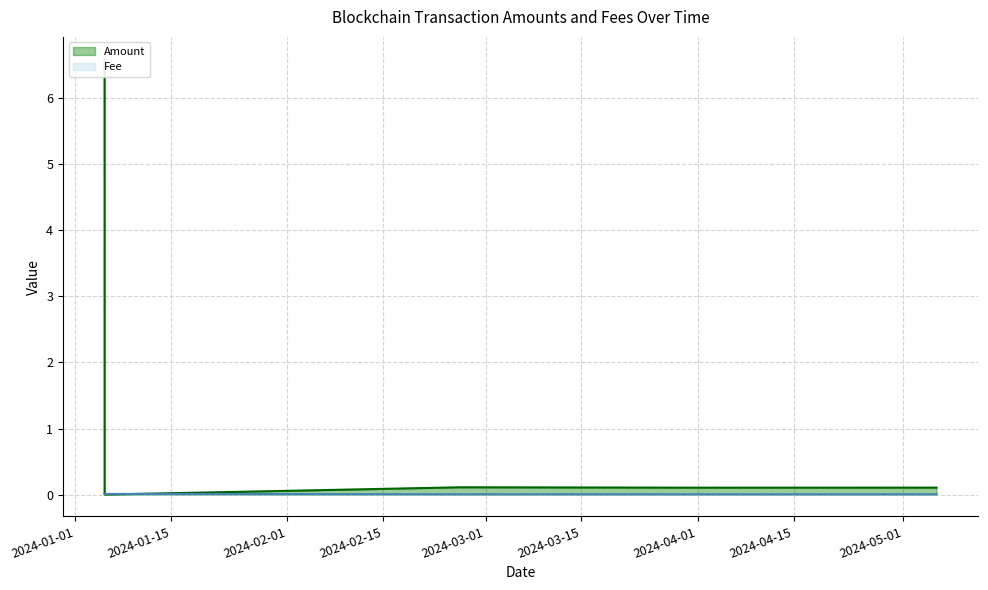

What is the value of the Amount point at the 3rd from the left?

0.1